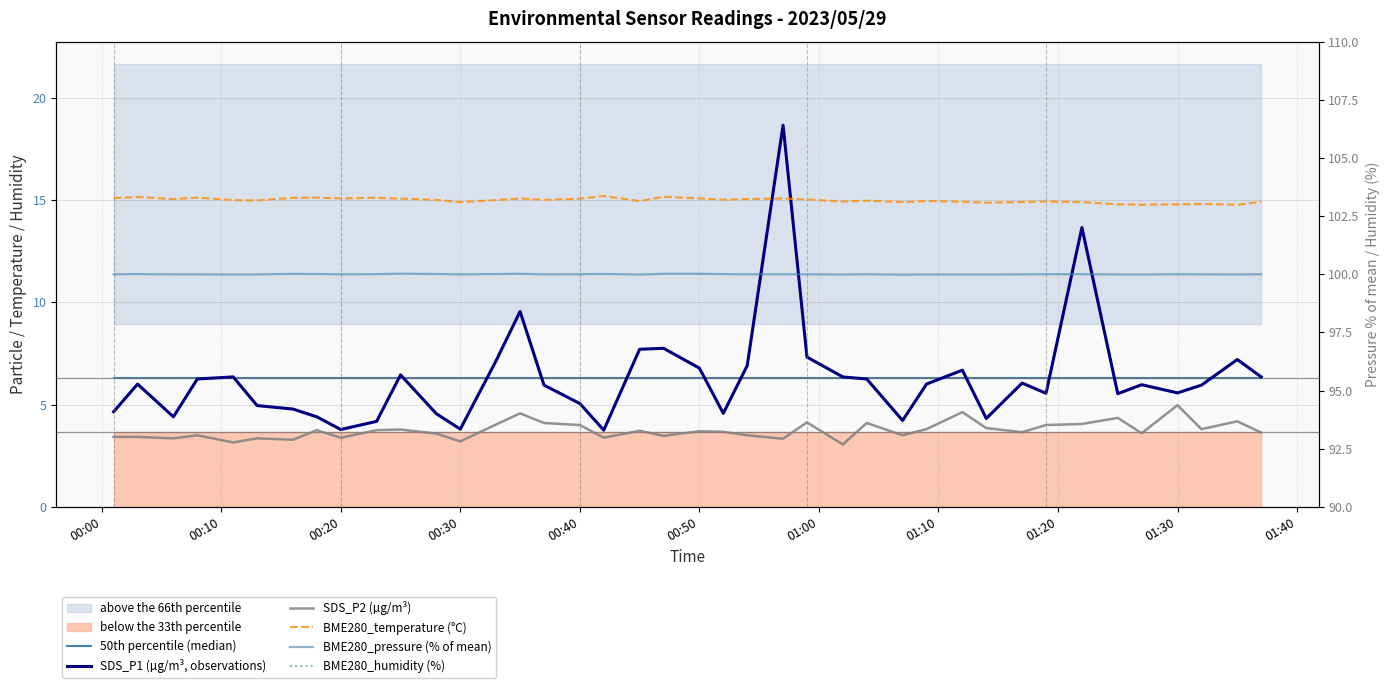

Is this an area chart (filled region under the line)?

No